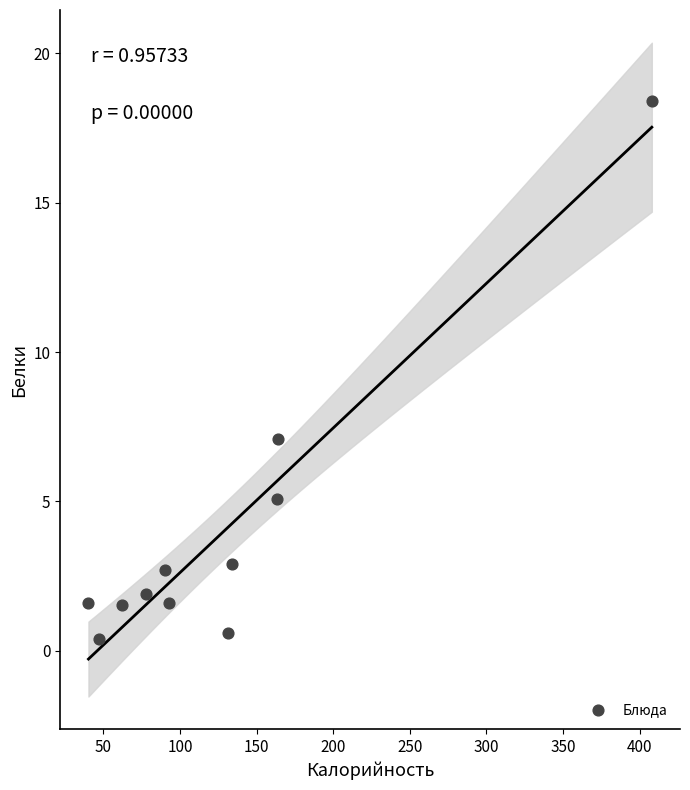

What is the average Y value?

4.0